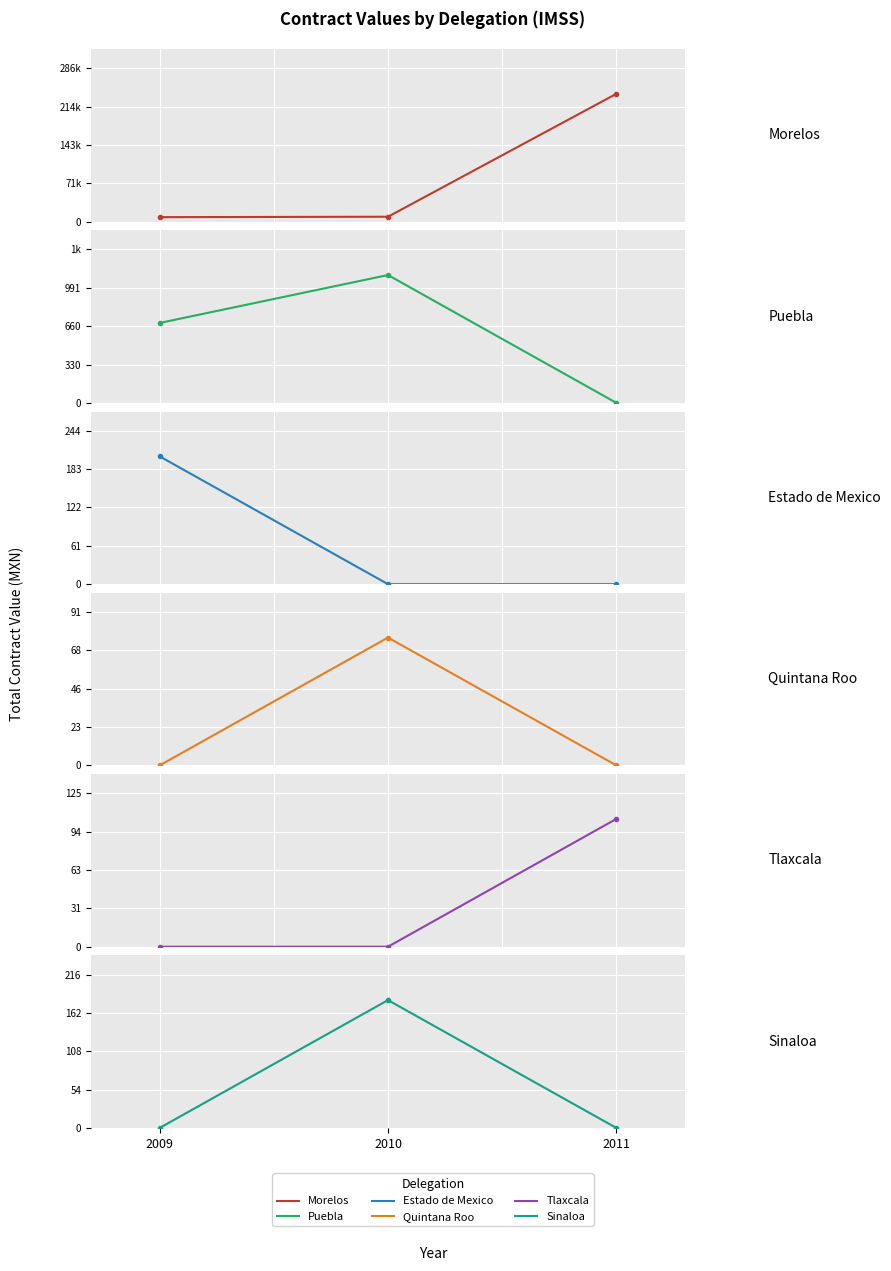

At which category is the sum across all series the highest?

2011